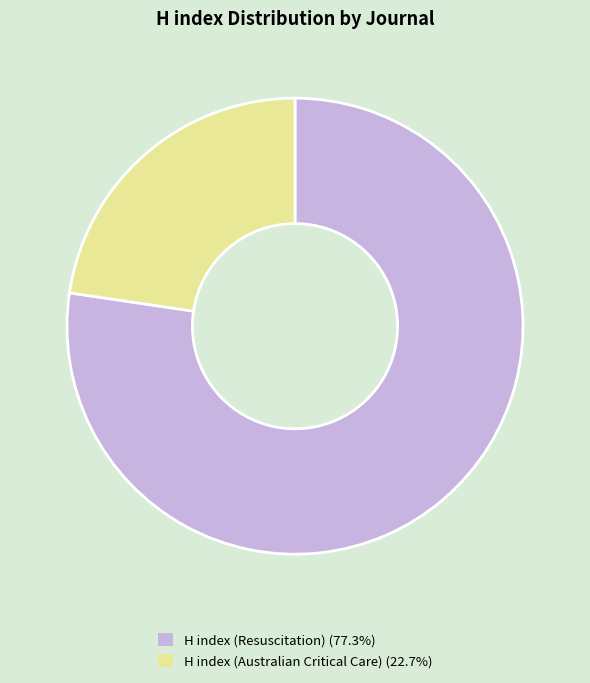

Rank the categories by value from lowest to highest.

H index (Australian Critical Care), H index (Resuscitation)